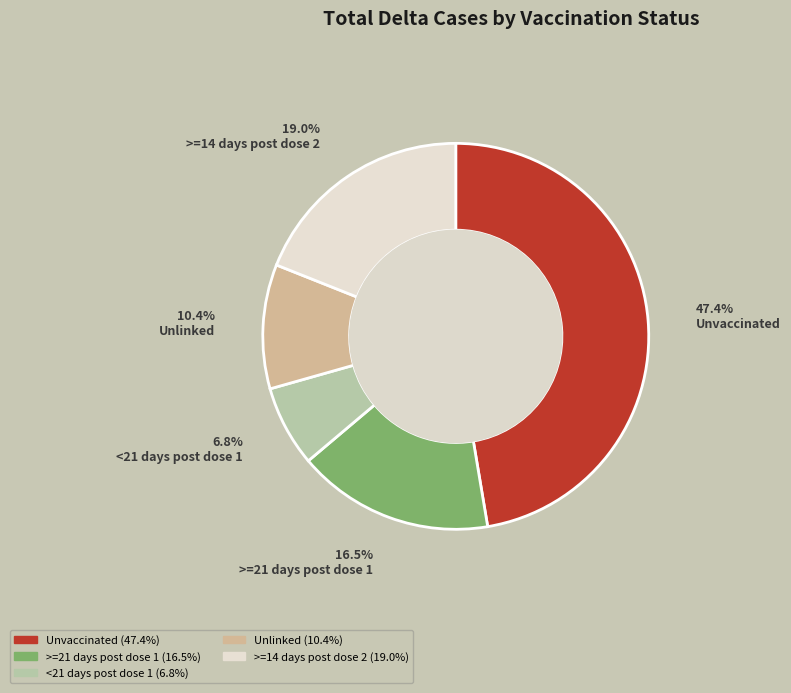

Is there any slice that represents more than half of the pie?

No